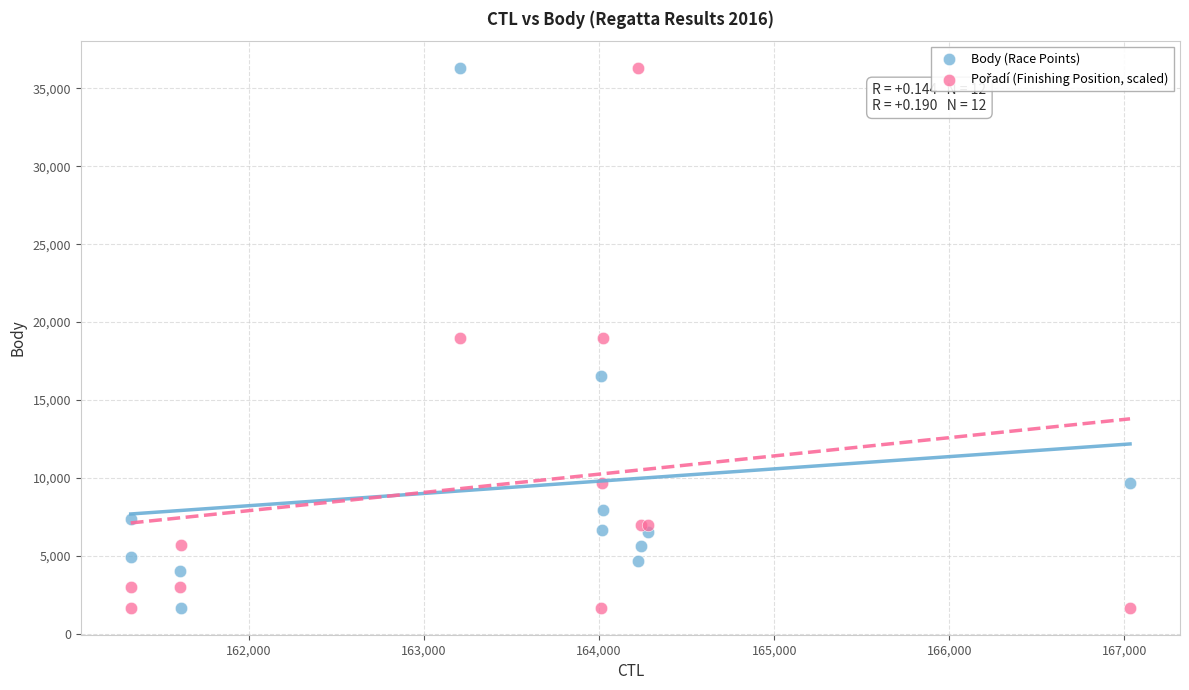

What is the X range (max minus min) for the scatter plot?

5709.0